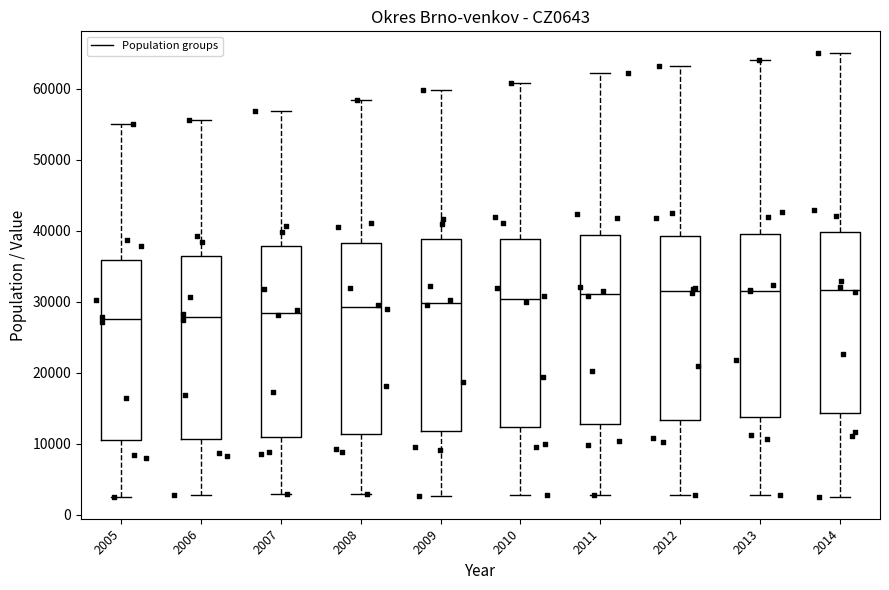

Where is the lower edge of the box at x = 2013 on the y-axis? The values are not printed on the chart, so give them approximately, as read against the axis.

14000